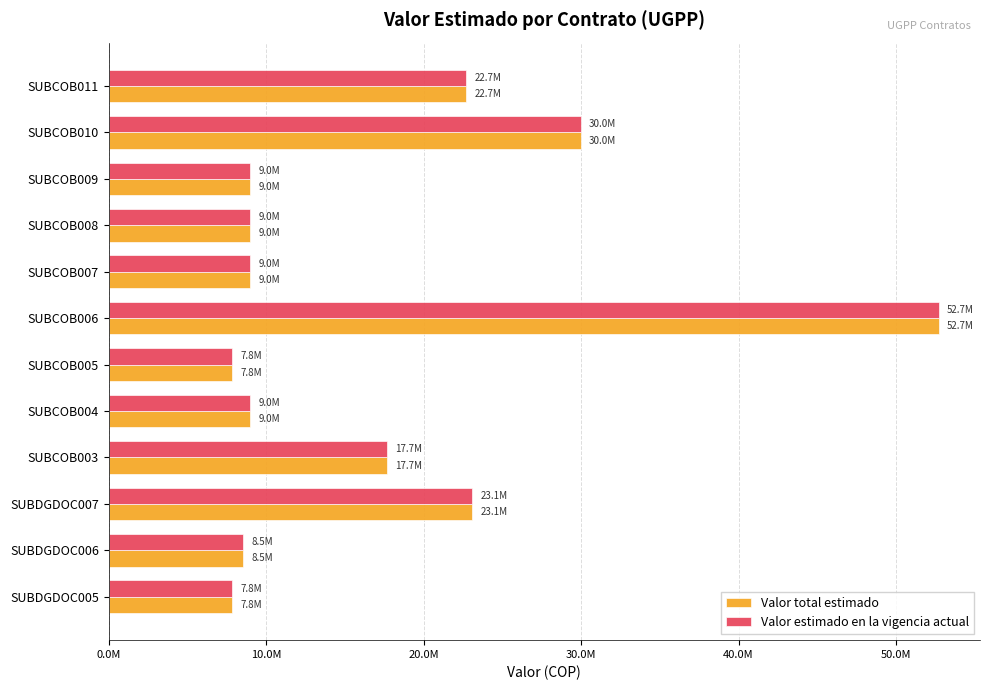

How many groups of bars are there?

12